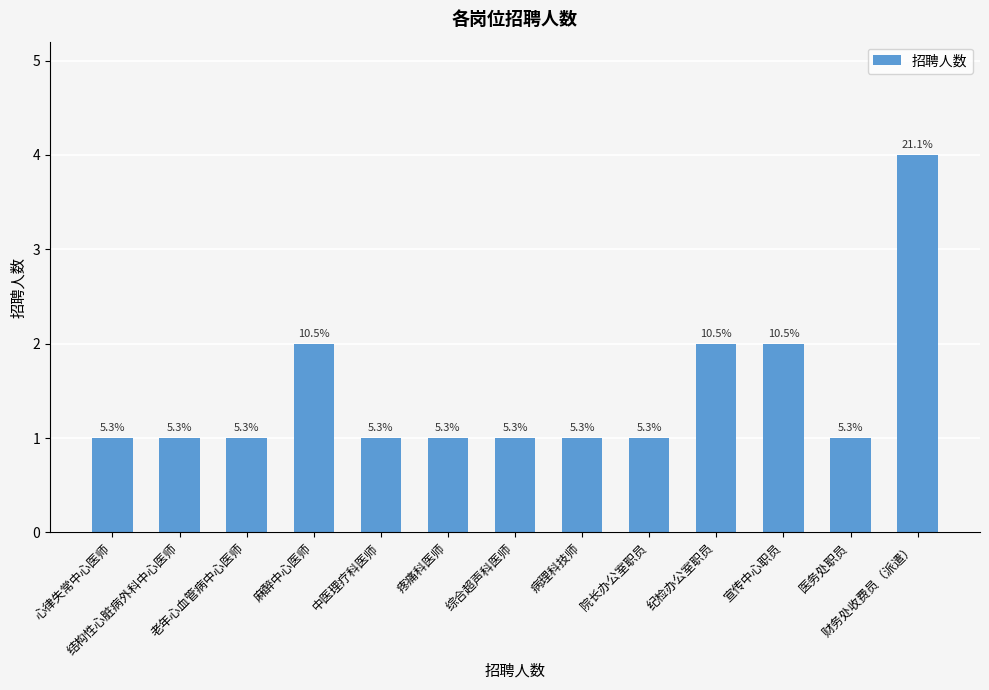

Are the bars horizontal?

No